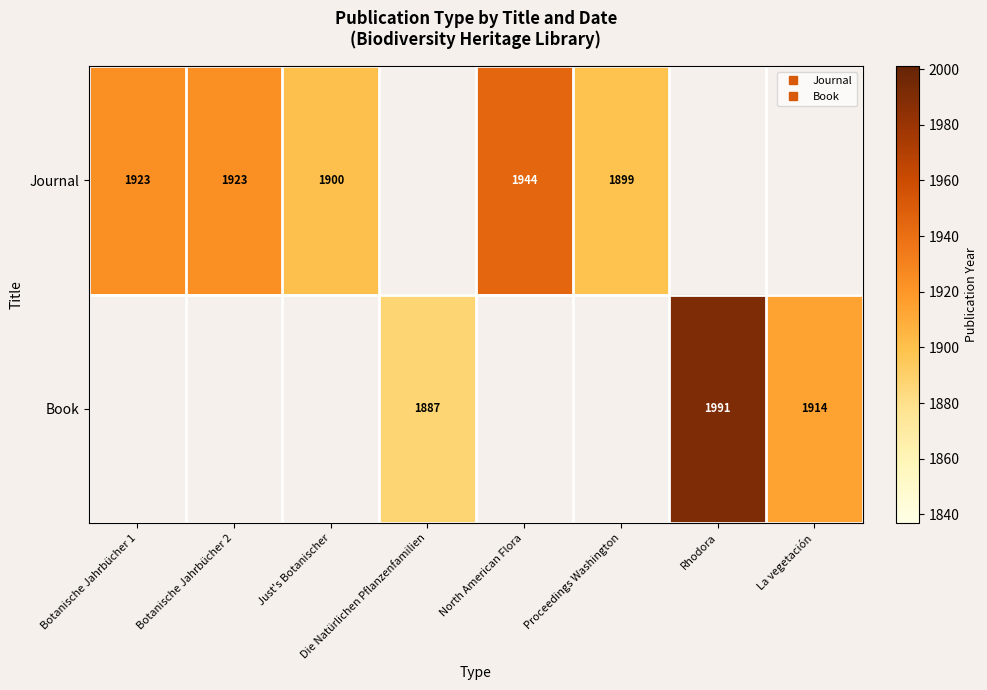

How many distinct data groups are displayed?

2